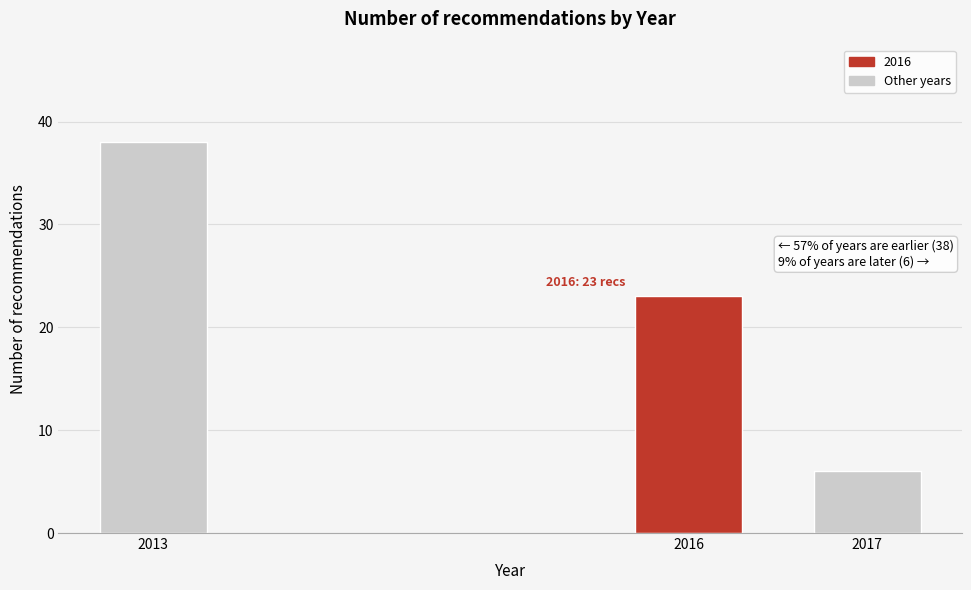

Reading right to left, transcribe all the data shown in this chart.

6	23	38